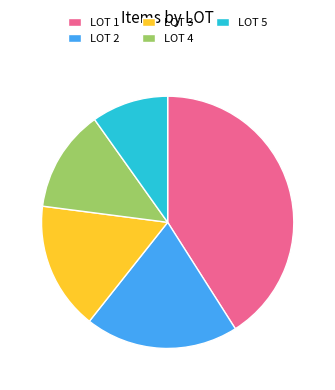

Rank the categories by value from highest to lowest.

LOT 1, LOT 2, LOT 3, LOT 4, LOT 5